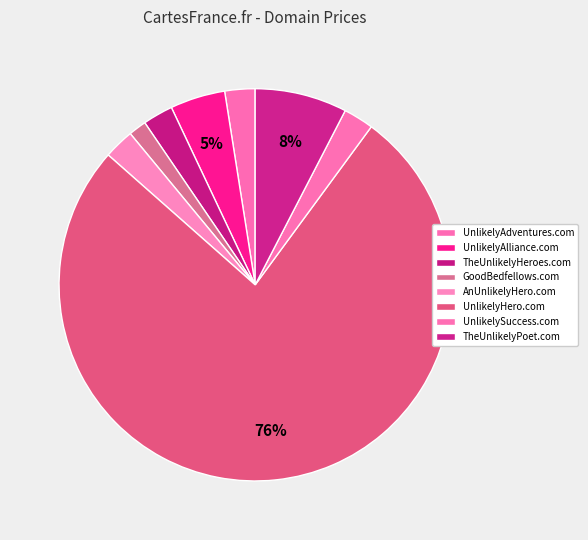

The TheUnlikelyHeroes.com slice represents 14% of the pie. True or false?

False